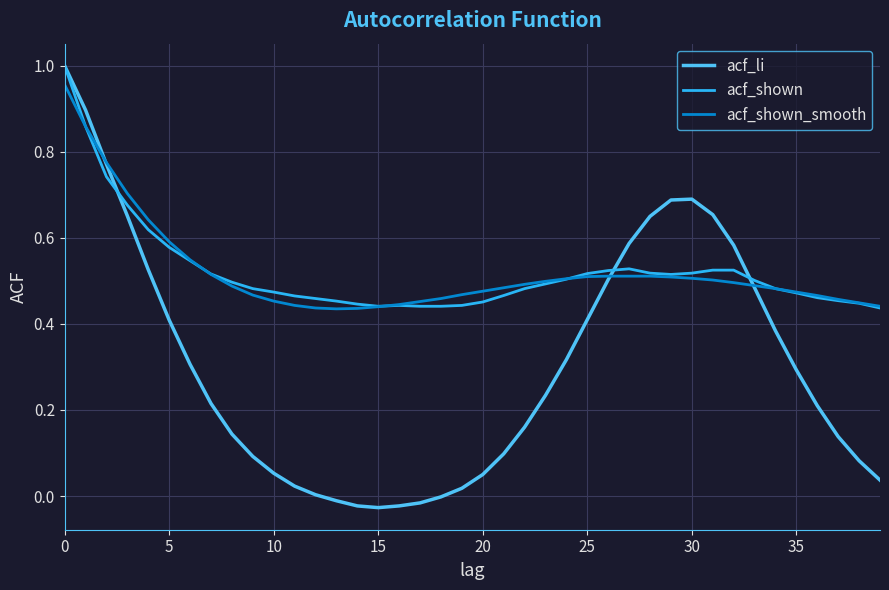

Which series has the widest spread of values?

acf_li